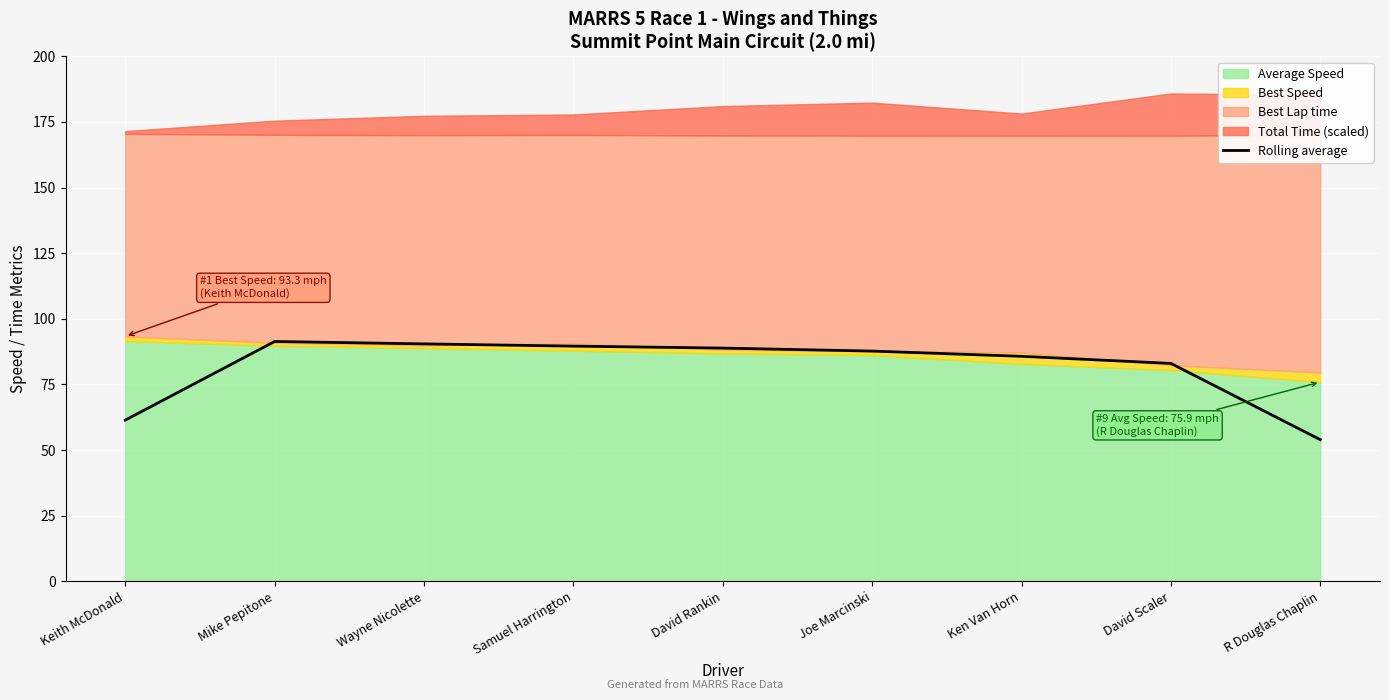

Is it true that Rolling average equals 61.4 at Keith McDonald?

True